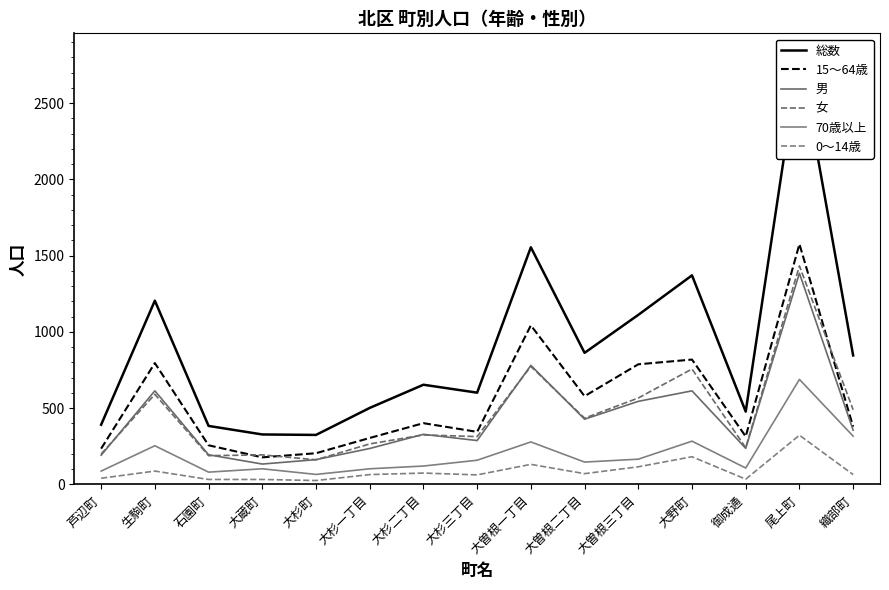

What is the total value across all series at 大蔵町?

970